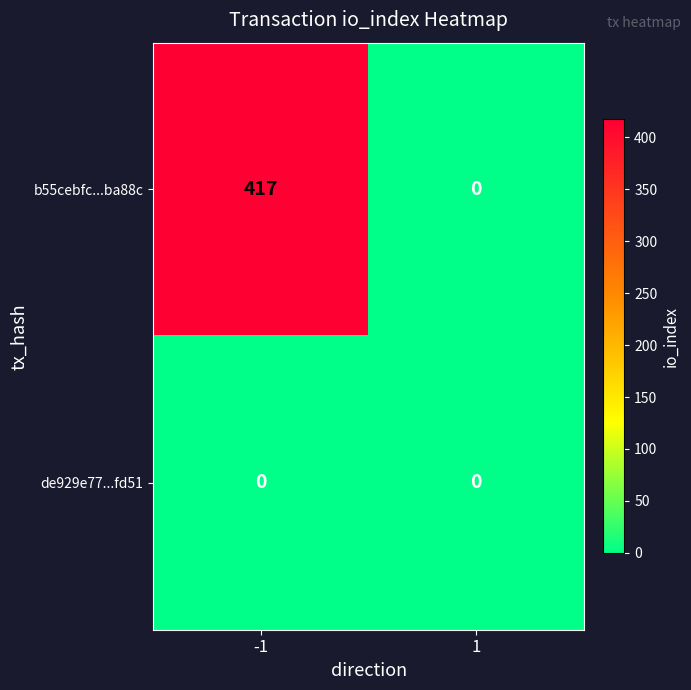

Reading left to right, list all the values displayed in this chart.

b55cebfc...ba88c: 417	0
de929e77...fd51: 0	0